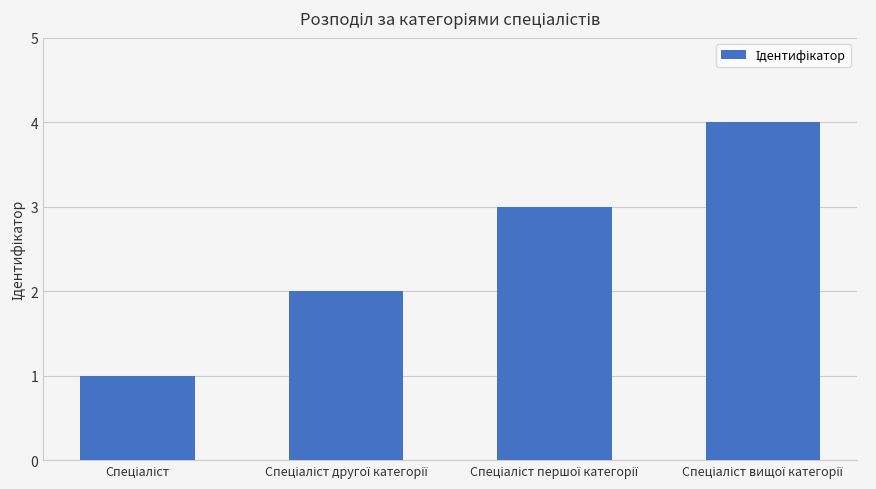

Reading left to right, extract all data points from this chart.

1	2	3	4